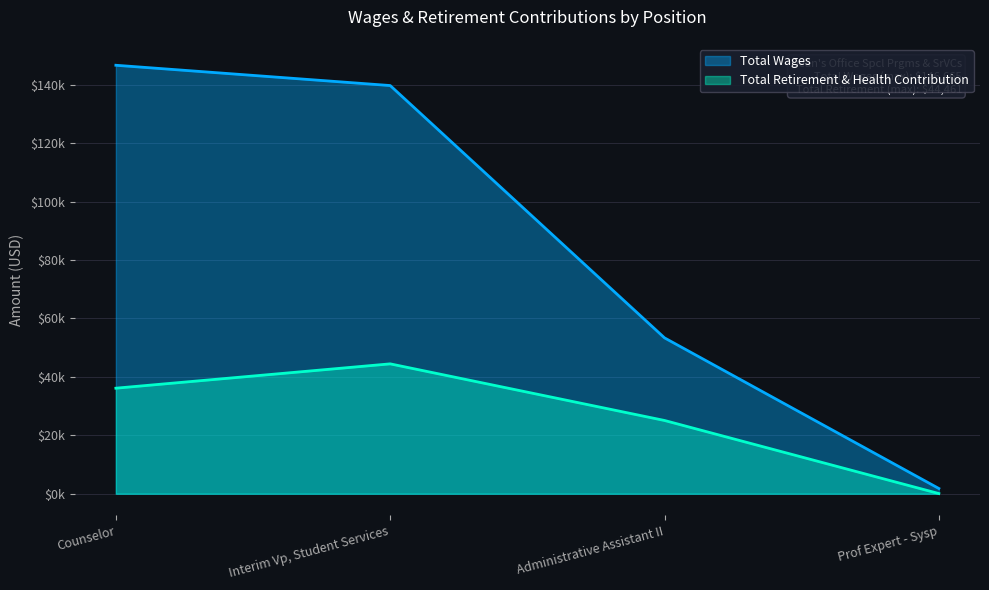

What position from the right is Interim Vp, Student Services?

3